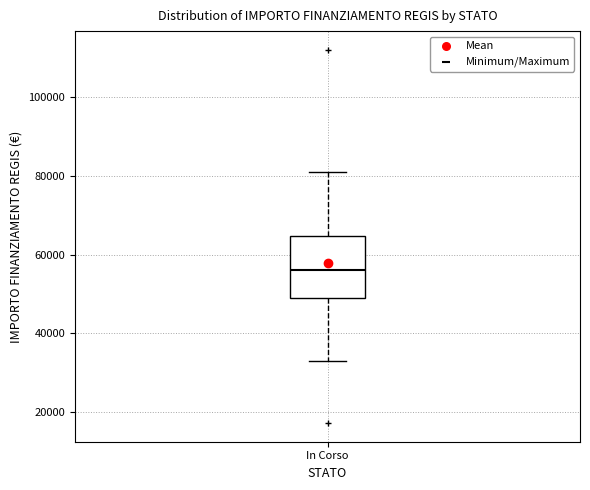

Where is the lower edge of the box for In Corso on the y-axis? The values are not printed on the chart, so give them approximately, as read against the axis.

50000